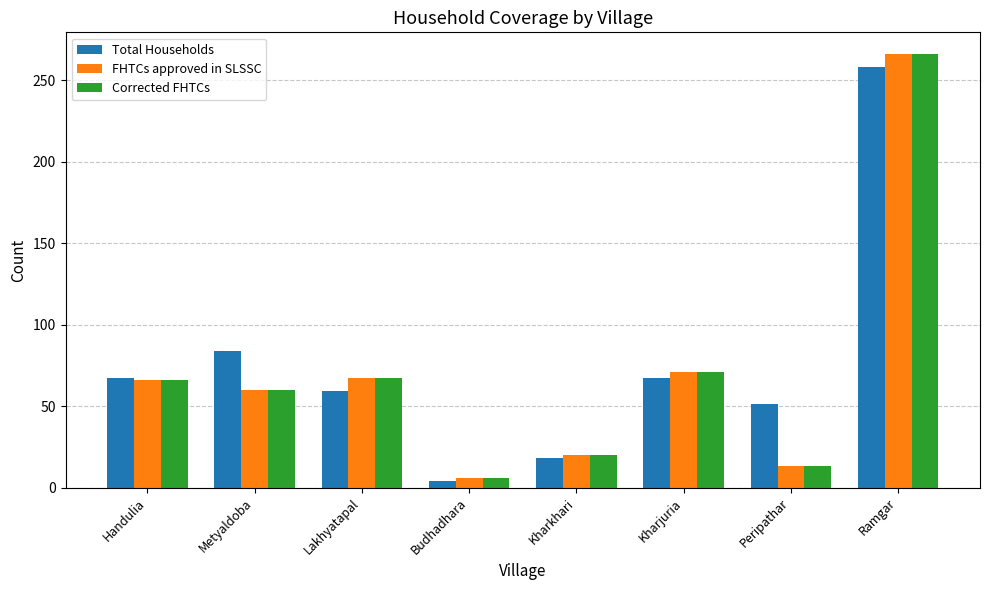

What is the minimum value for Corrected FHTCs?

6